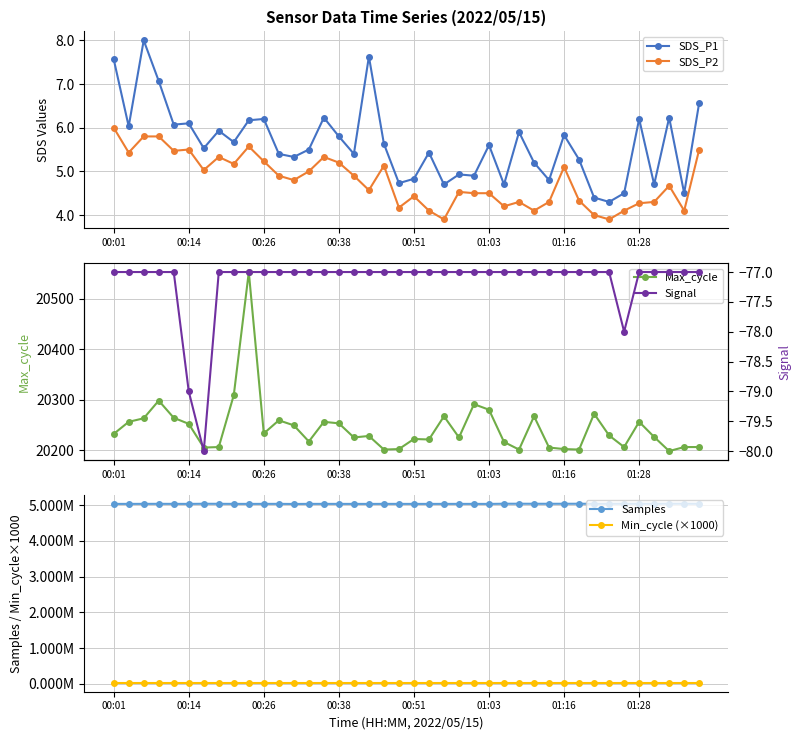

Reading right to left, transcribe all the data shown in this chart.

SDS_P1: 6.6	4.5	6.2	4.7	6.2	4.5	4.3	4.4	5.3	5.8	4.8	5.2	5.9	4.7	5.6	4.9	4.9	4.7	5.4	4.8	4.7	5.6	7.6	5.4	5.8	6.2	5.5	5.3	5.4	6.2	6.2	5.7	5.9	5.5	6.1	6.1	7.1	8.0	6.0	7.6
SDS_P2: 5.5	4.1	4.7	4.3	4.3	4.1	3.9	4.0	4.3	5.1	4.3	4.1	4.3	4.2	4.5	4.5	4.5	3.9	4.1	4.4	4.2	5.1	4.6	4.9	5.2	5.3	5.0	4.8	4.9	5.2	5.6	5.2	5.3	5.0	5.5	5.5	5.8	5.8	5.4	6.0
Max_cycle: 20206.0	20206.0	20198.0	20226.0	20256.0	20206.0	20229.0	20272.0	20201.0	20202.0	20205.0	20267.0	20201.0	20216.0	20280.0	20291.0	20225.0	20267.0	20221.0	20222.0	20202.0	20201.0	20228.0	20225.0	20253.0	20256.0	20217.0	20249.0	20259.0	20233.0	20553.0	20309.0	20206.0	20205.0	20252.0	20264.0	20298.0	20263.0	20256.0	20232.0
Samples: 5034203.0	5036182.0	5036081.0	5035065.0	5034332.0	5034976.0	5034547.0	5034245.0	5035040.0	5034987.0	5033874.0	5034762.0	5035309.0	5035521.0	5030293.0	5031441.0	5031337.0	5031345.0	5030664.0	5030964.0	5031066.0	5031478.0	5030277.0	5031024.0	5030976.0	5031655.0	5031420.0	5029163.0	5031909.0	5031691.0	5030782.0	5031451.0	5033119.0	5034805.0	5030768.0	5031992.0	5032647.0	5032170.0	5031076.0	5031193.0
Min_cycle (×1000): 28000.0	28000.0	28000.0	28000.0	28000.0	28000.0	28000.0	28000.0	28000.0	28000.0	28000.0	28000.0	28000.0	28000.0	28000.0	28000.0	28000.0	28000.0	28000.0	28000.0	28000.0	28000.0	28000.0	28000.0	28000.0	28000.0	28000.0	28000.0	28000.0	28000.0	28000.0	28000.0	28000.0	28000.0	28000.0	28000.0	28000.0	28000.0	28000.0	28000.0
Signal: -77.0	-77.0	-77.0	-77.0	-77.0	-78.0	-77.0	-77.0	-77.0	-77.0	-77.0	-77.0	-77.0	-77.0	-77.0	-77.0	-77.0	-77.0	-77.0	-77.0	-77.0	-77.0	-77.0	-77.0	-77.0	-77.0	-77.0	-77.0	-77.0	-77.0	-77.0	-77.0	-77.0	-80.0	-79.0	-77.0	-77.0	-77.0	-77.0	-77.0